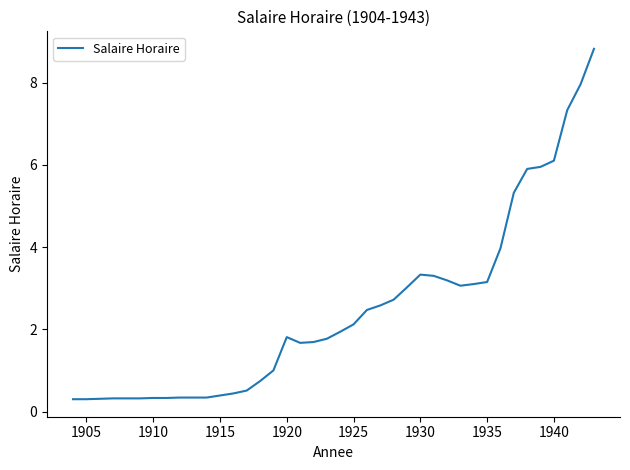

What is the maximum value shown in the chart?

8.8